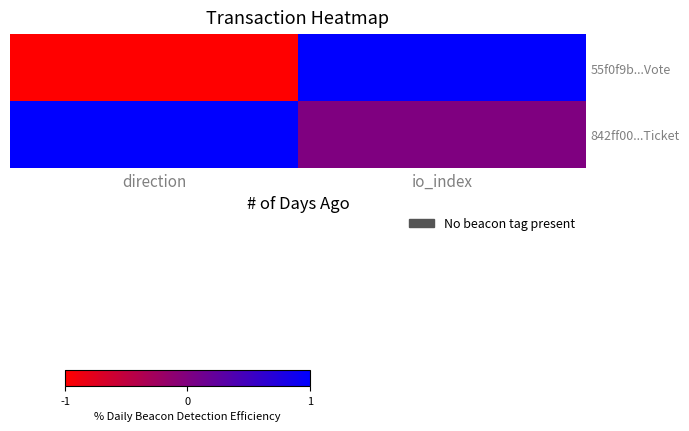

List the series in order of their peak value, highest first.

55f0f9b...Vote, 842ff00...Ticket